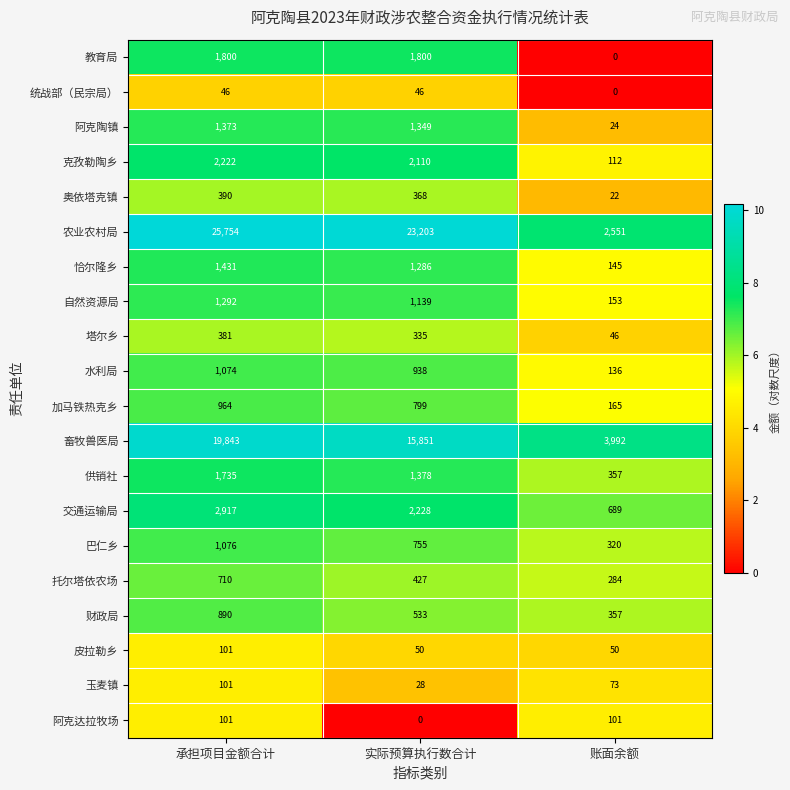

Which label corresponds to the largest value in the chart?

承担项目金额合计